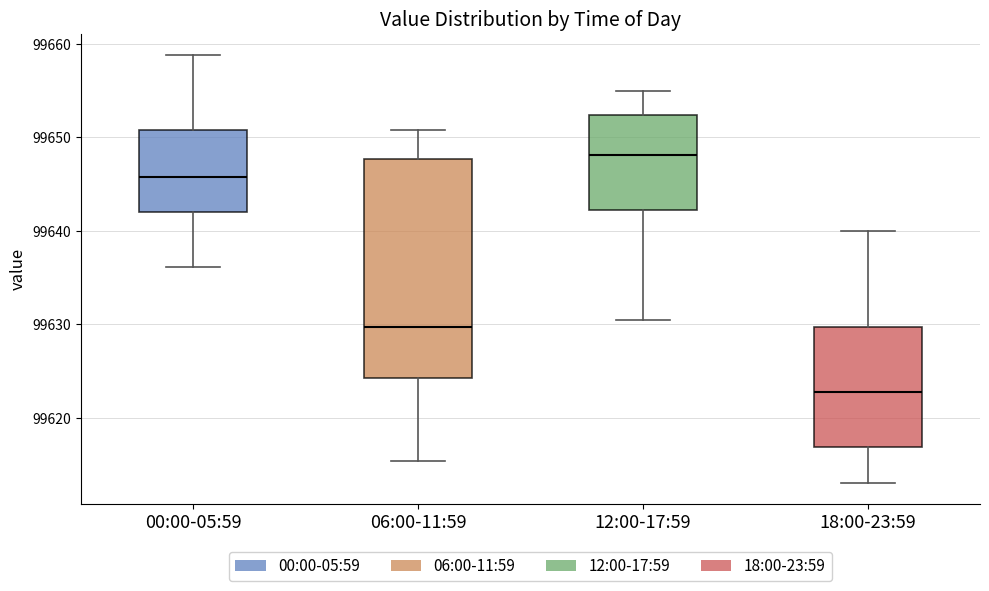

Which box is the tallest, from its lower edge to its upper edge?

06:00-11:59